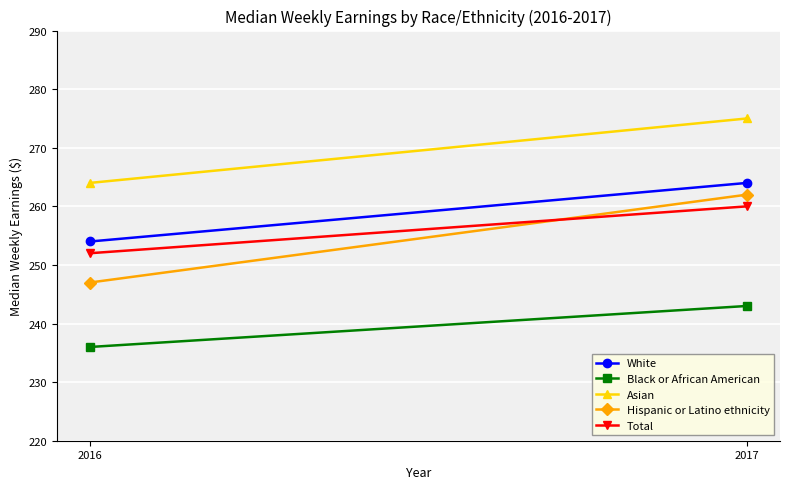

Is it true that Black or African American equals 236 at 2016?

True